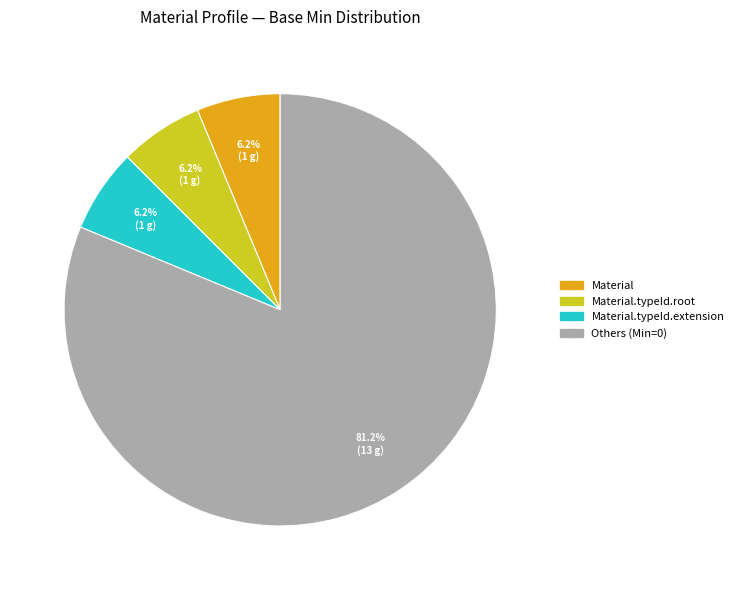

To the nearest percent, what is the difference between the largest and smallest slice percentages?

75%